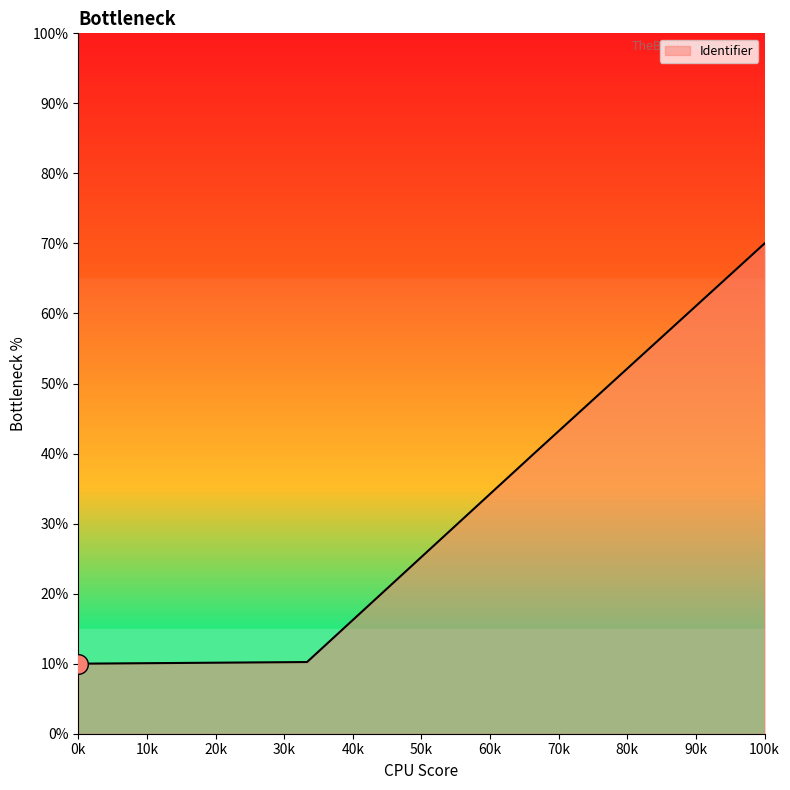

True or false: the data has more than 1 interior local peaks.

False